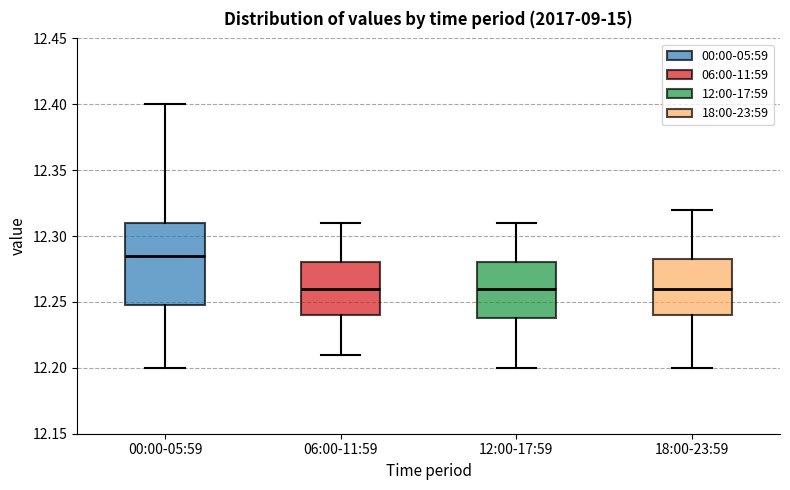

Reading left to right, transcribe this box plot: for each box, give where its median line is, the range the box spans, and where its two whiskers end, as read against the y-axis. The values are not printed on the chart, so give them approximately, as read against the axis.

00:00-05:59: median 12.285, box 12.250 to 12.310, whiskers 12.200 to 12.400
06:00-11:59: median 12.260, box 12.240 to 12.280, whiskers 12.210 to 12.310
12:00-17:59: median 12.260, box 12.240 to 12.280, whiskers 12.200 to 12.310
18:00-23:59: median 12.260, box 12.240 to 12.285, whiskers 12.200 to 12.320